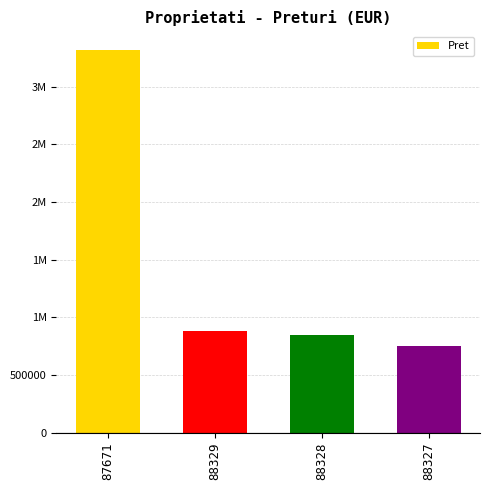

What position from the left is 87671?

1